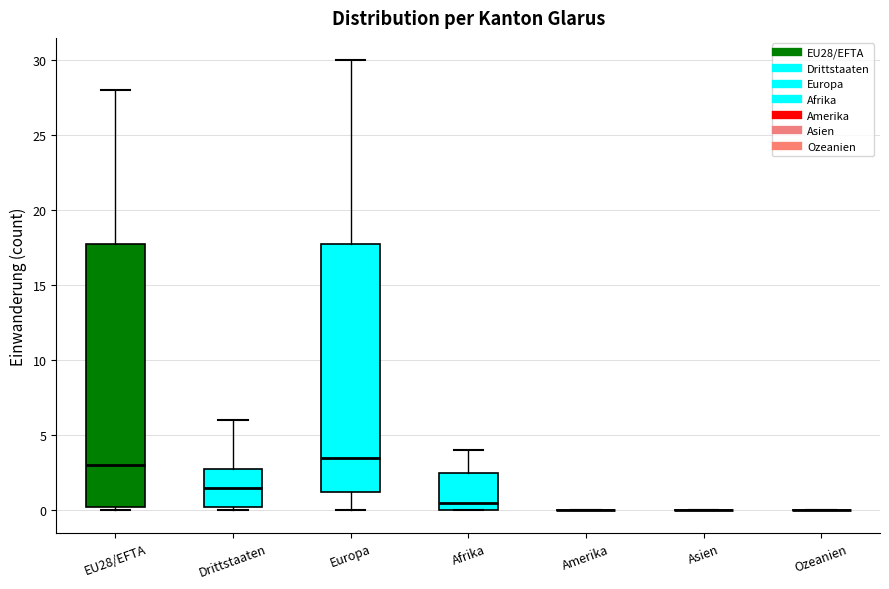

Reading left to right, read every box against the y-axis: the position of its median line, the range the box covers, and the ends of its whiskers. The values are not printed on the chart, so give them approximately, as read against the axis.

EU28/EFTA: median 3.0, box 0.5 to 18.0, whiskers 0.0 to 28.0
Drittstaaten: median 1.5, box 0.5 to 3.0, whiskers 0.0 to 6.0
Europa: median 3.5, box 1.5 to 18.0, whiskers 0.0 to 30.0
Afrika: median 0.5, box 0.0 to 2.5, whiskers 0.0 to 4.0
Amerika: box collapsed to a line at 0.0, whiskers 0.0 to 0.0
Asien: box collapsed to a line at 0.0, whiskers 0.0 to 0.0
Ozeanien: box collapsed to a line at 0.0, whiskers 0.0 to 0.0